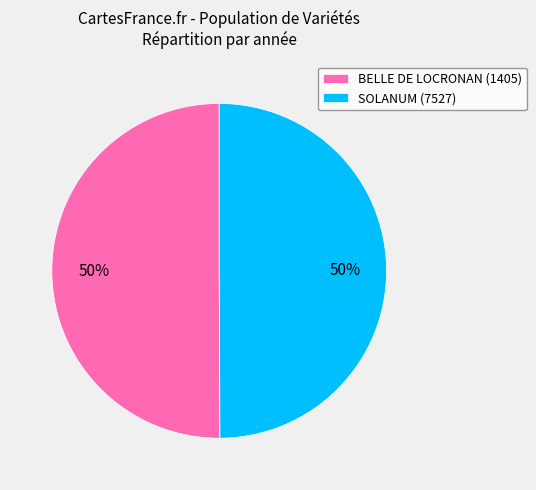

What percentage is the BELLE DE LOCRONAN (1405) slice, to the nearest percent?

50%